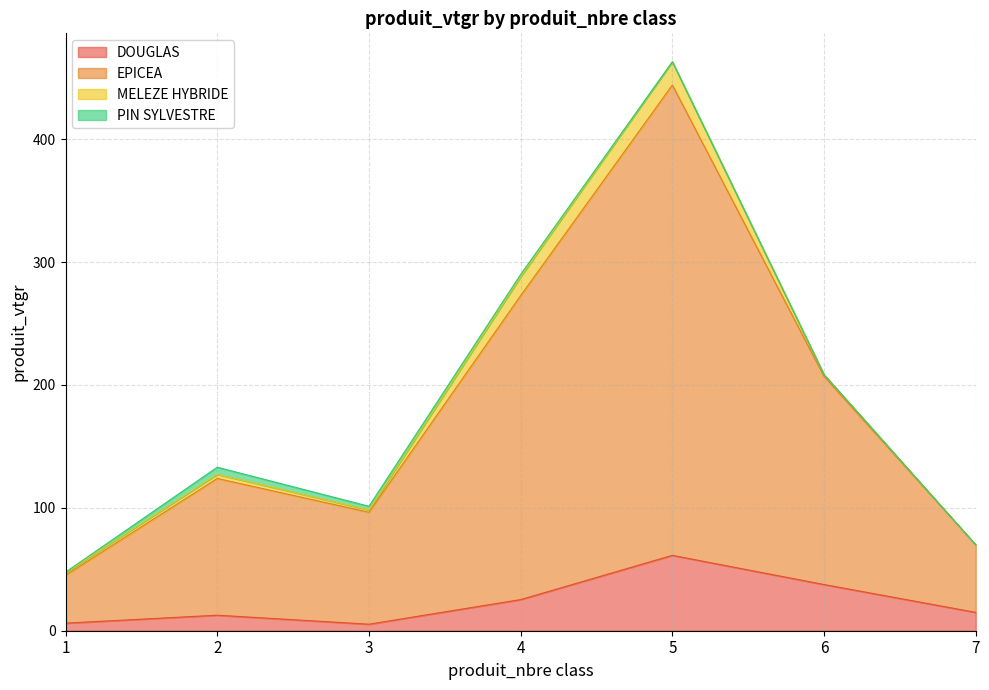

The EPICEA series shows 66.4 at 1. True or false?

False